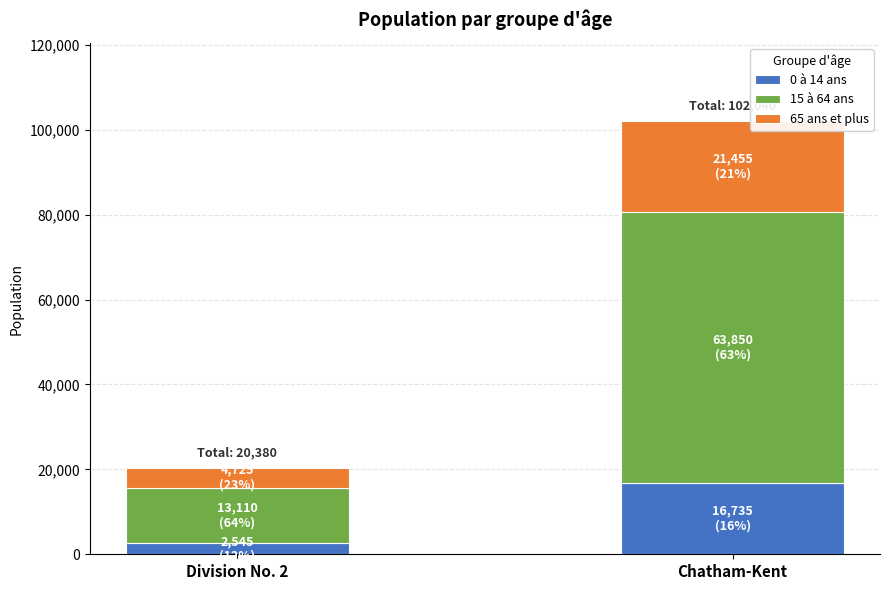

True or false: 0 à 14 ans has a value of 25295 at Chatham-Kent.

False